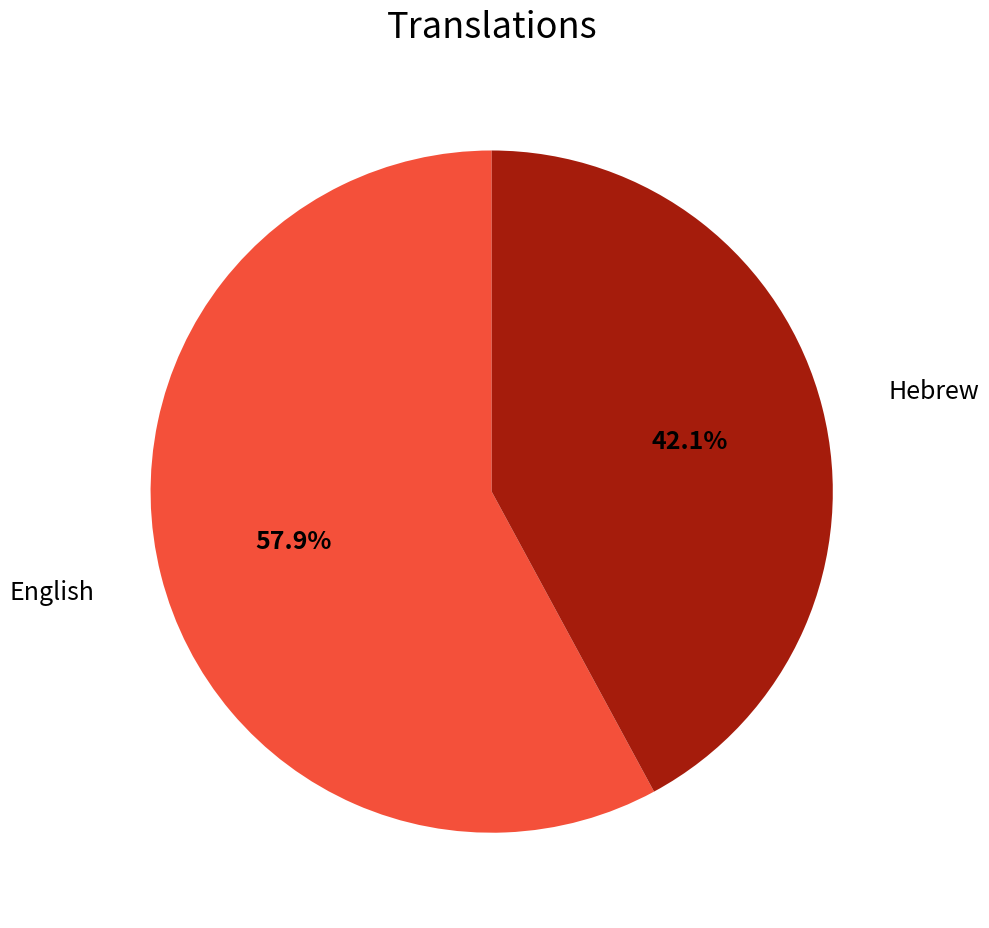

Is there a majority slice in this chart?

Yes